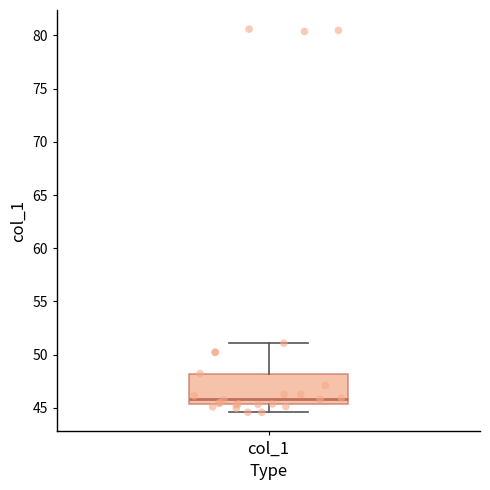

Where does the lower whisker of the box for col_1 end on the y-axis? The values are not printed on the chart, so give them approximately, as read against the axis.

44.5